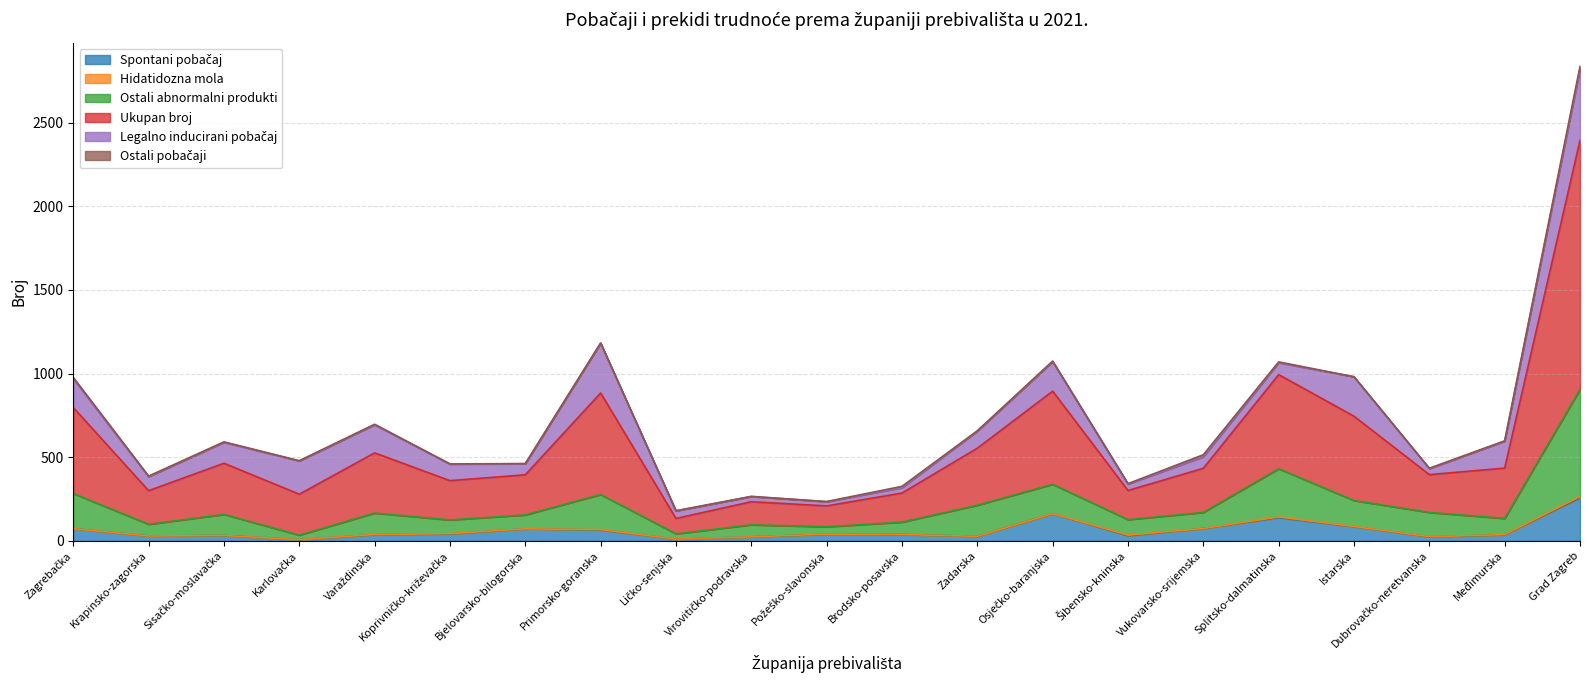

In Spontani pobačaj, how many points are lower than both neighbors (excluding endpoints)?

6